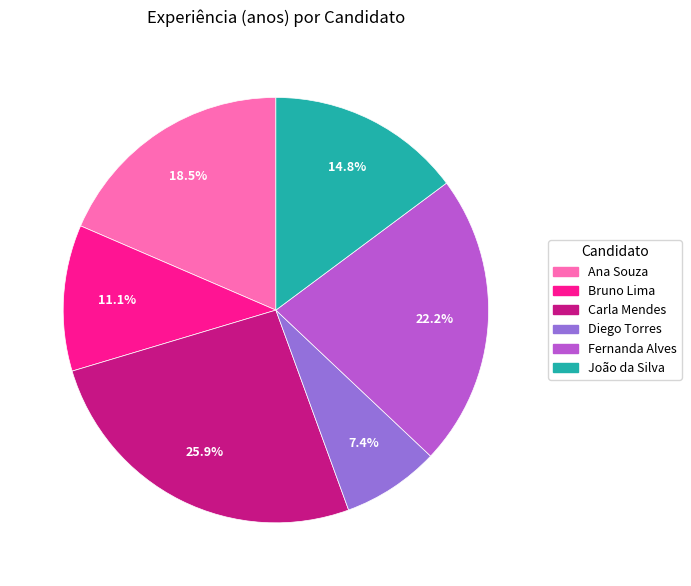

To the nearest percent, what percentage of the pie is João da Silva?

15%